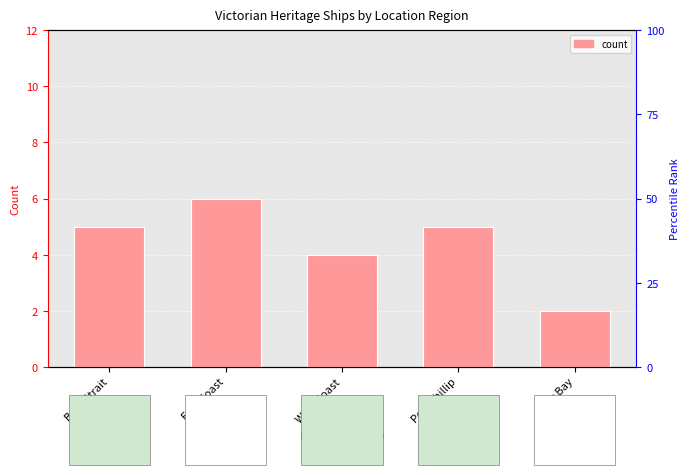

At which category does the chart reach its minimum across all series?

Lady Bay